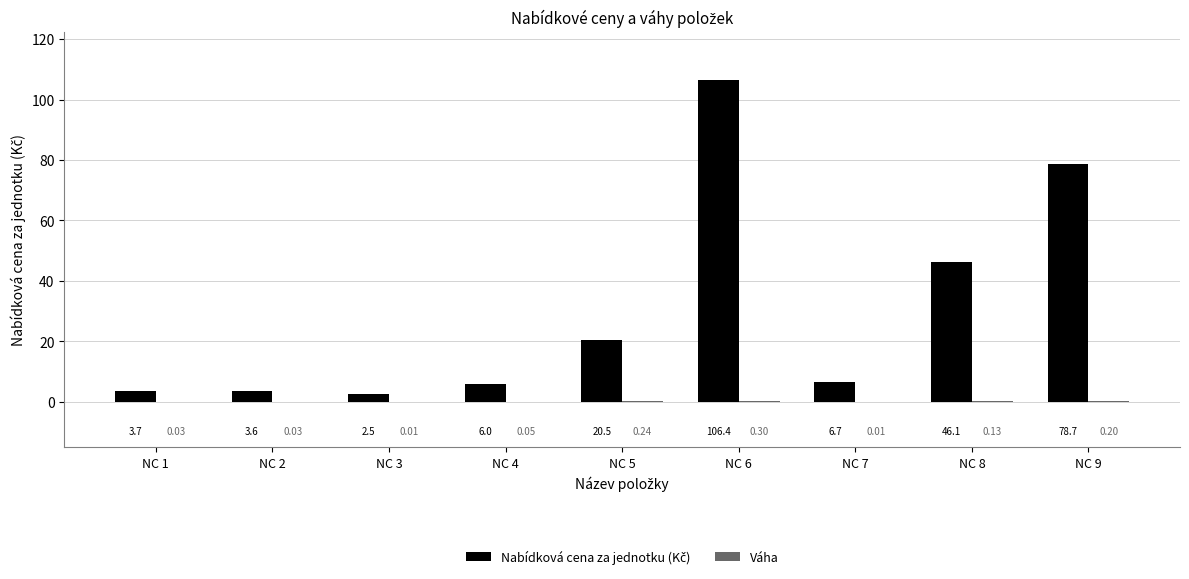

What is the greatest value displayed?

106.4